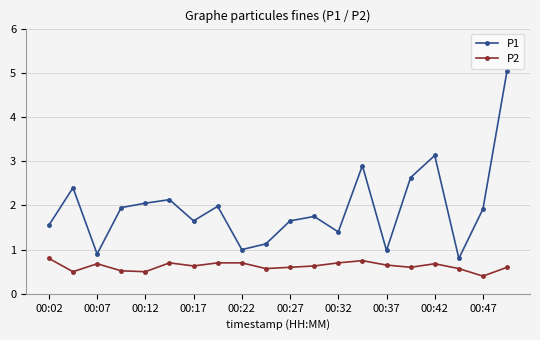

How many lines are shown in the chart?

2